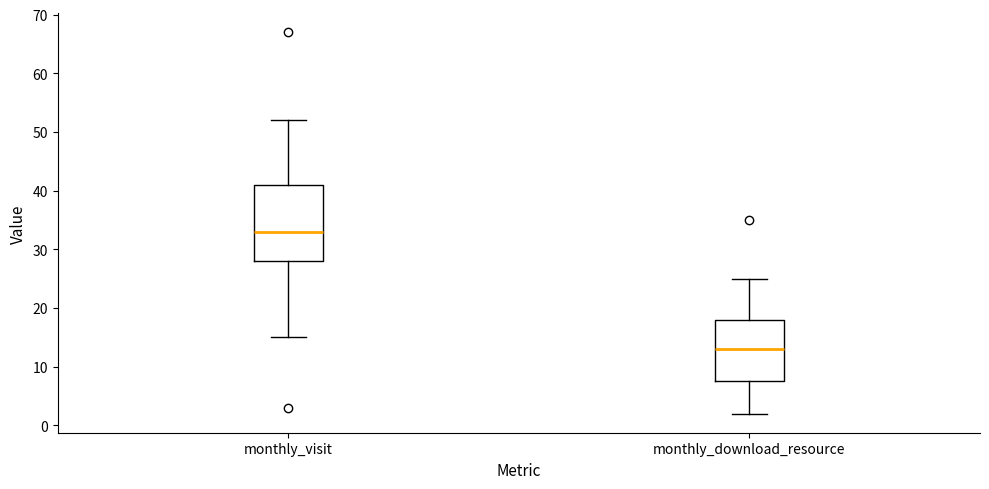

Reading left to right, read every box against the y-axis: the position of its median line, the range the box covers, and the ends of its whiskers. The values are not printed on the chart, so give them approximately, as read against the axis.

monthly_visit: median 33, box 28 to 41, whiskers 15 to 52
monthly_download_resource: median 13, box 8 to 18, whiskers 2 to 25